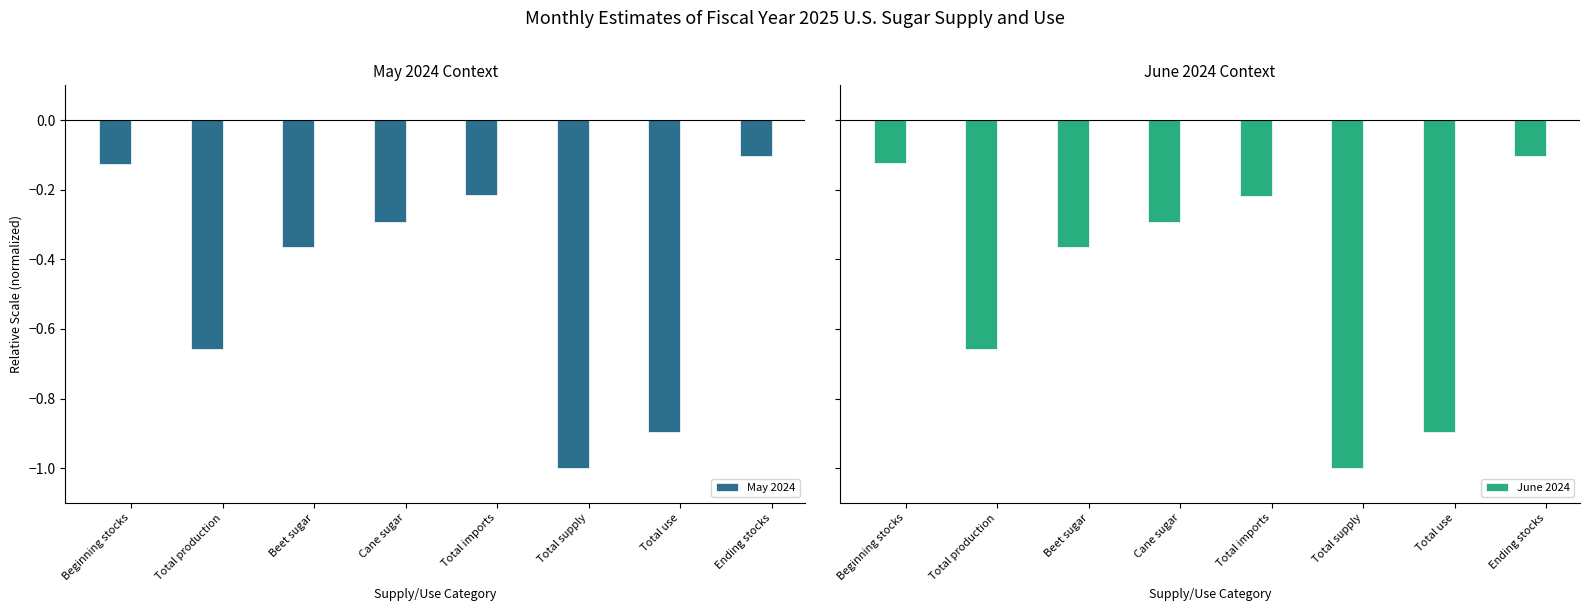

Which series has the largest range (max minus min)?

May 2024